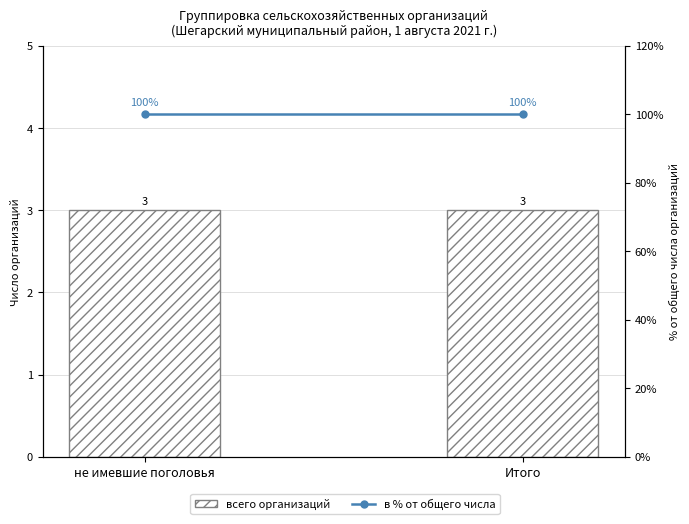

At how many categories does at least one series exceed 7?

2